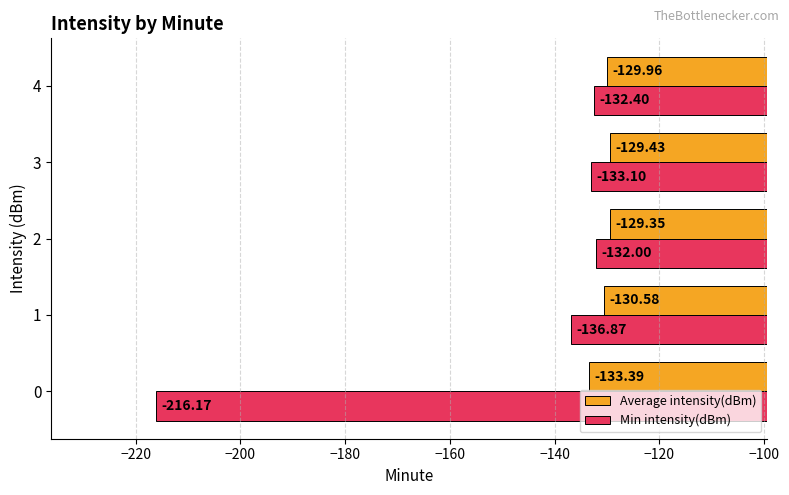

Rank the series by their average value, from lowest to highest.

Min intensity(dBm), Average intensity(dBm)